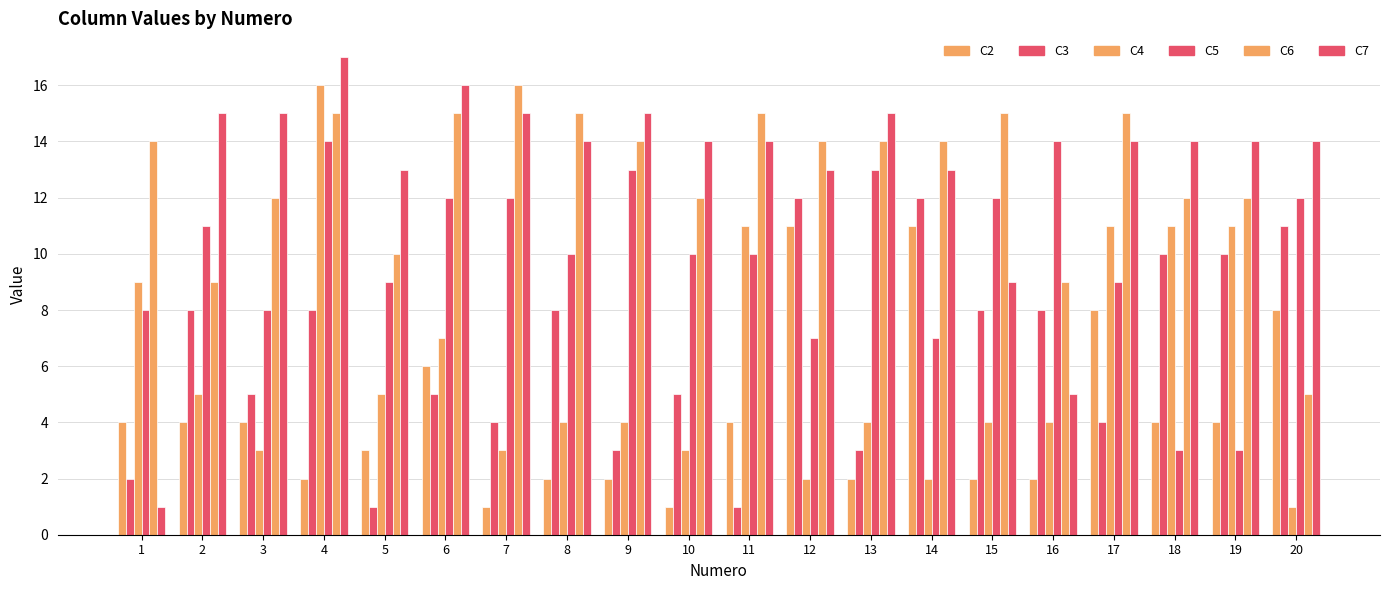

What is the value of the C7 bar at the 12th from the left?

13